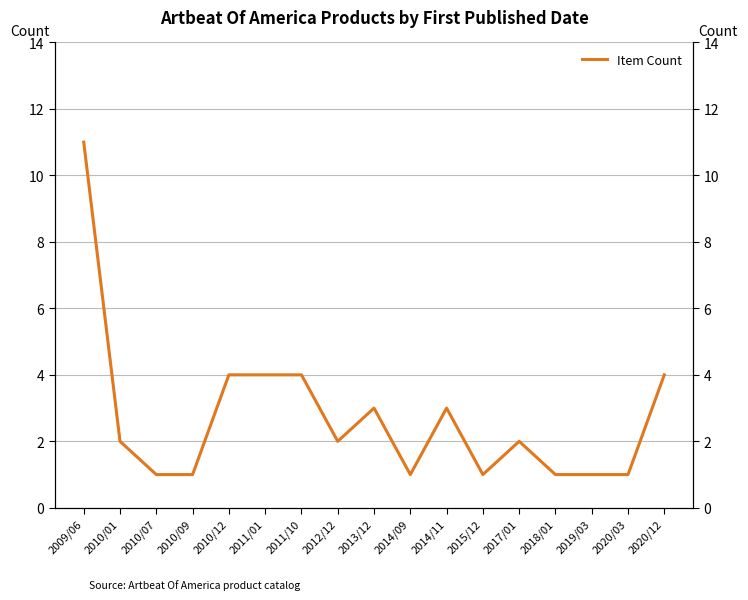

The value at 2010/12 is 5. True or false?

False